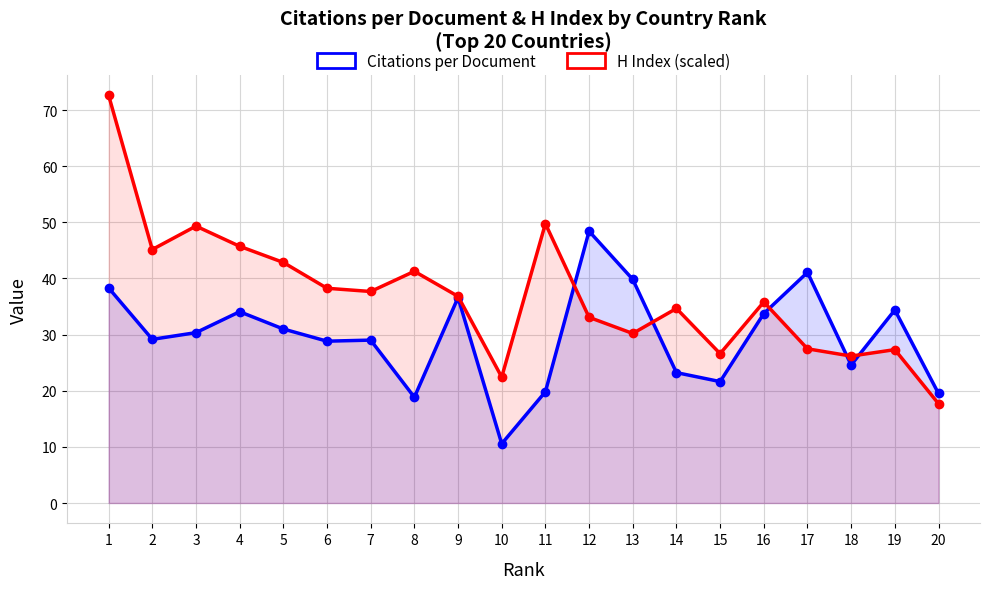

What is the difference between the maximum and second lowest values in the H Index (scaled) series?

50.2